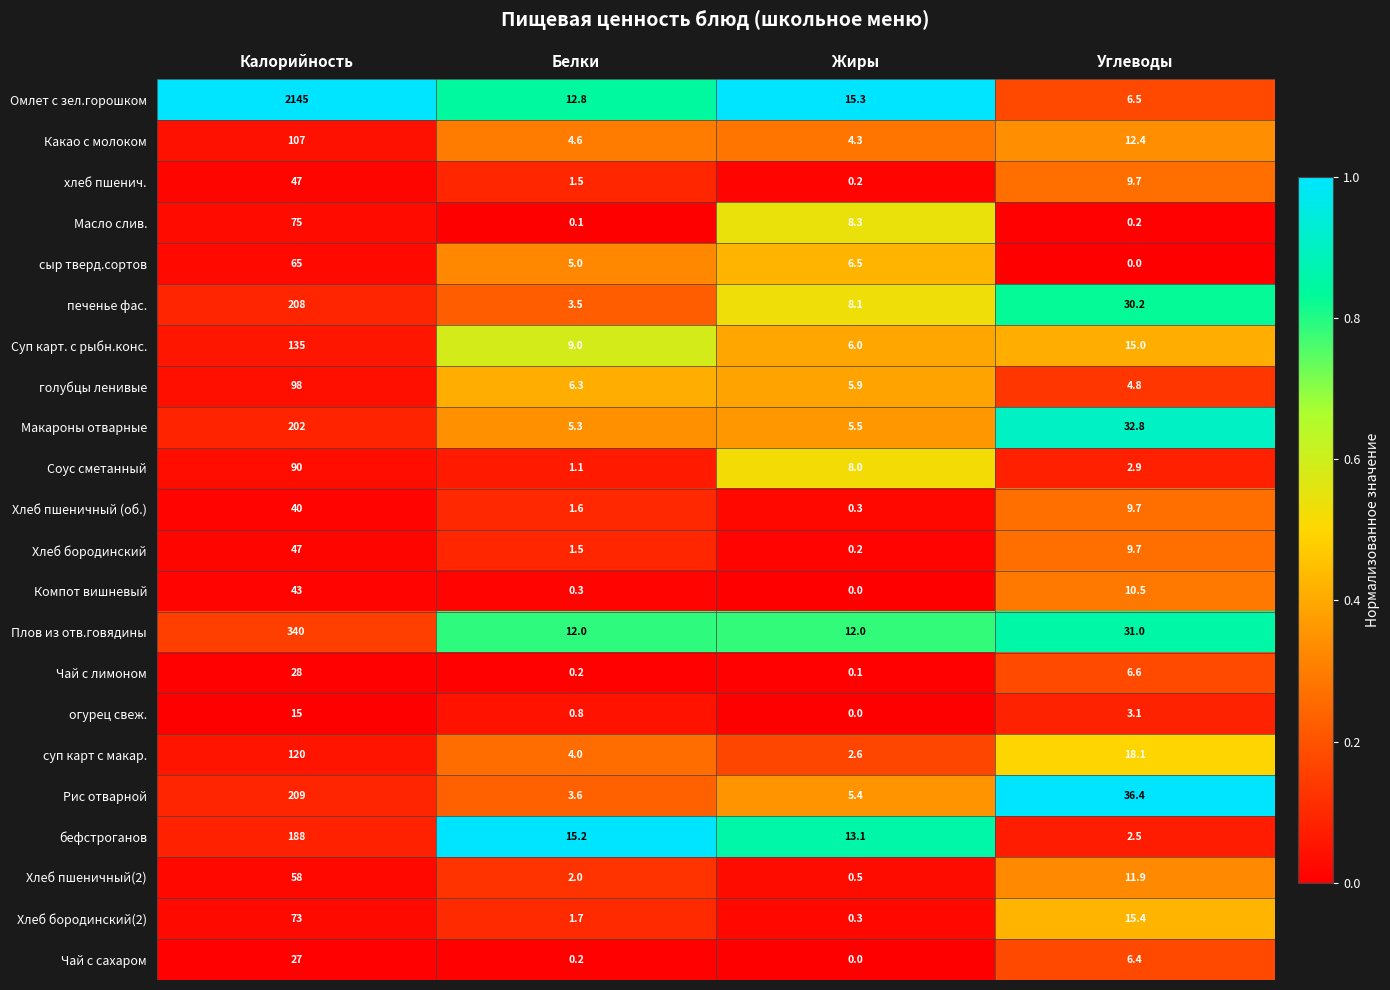

The Соус сметанный series shows 2.9 at Углеводы. True or false?

True